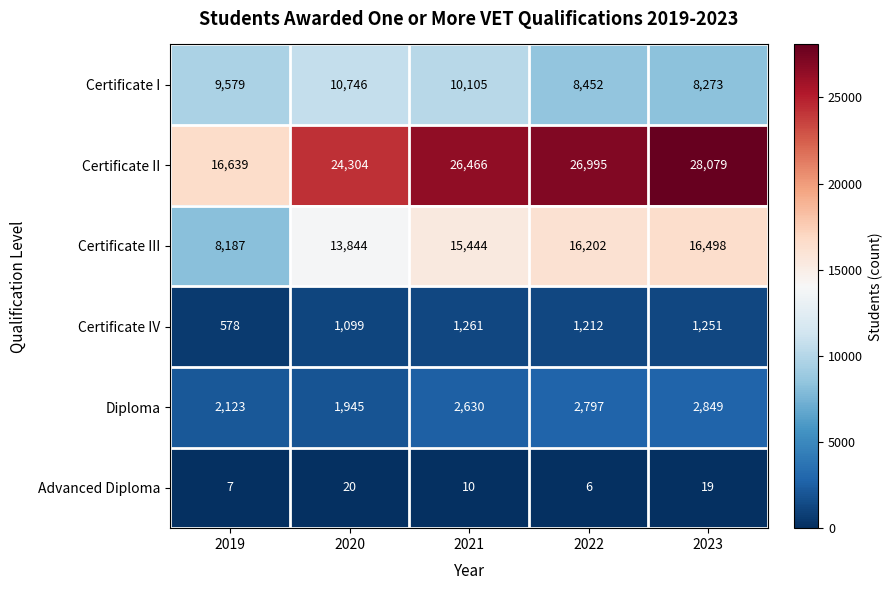

The Certificate II series shows 17947 at 2022. True or false?

False